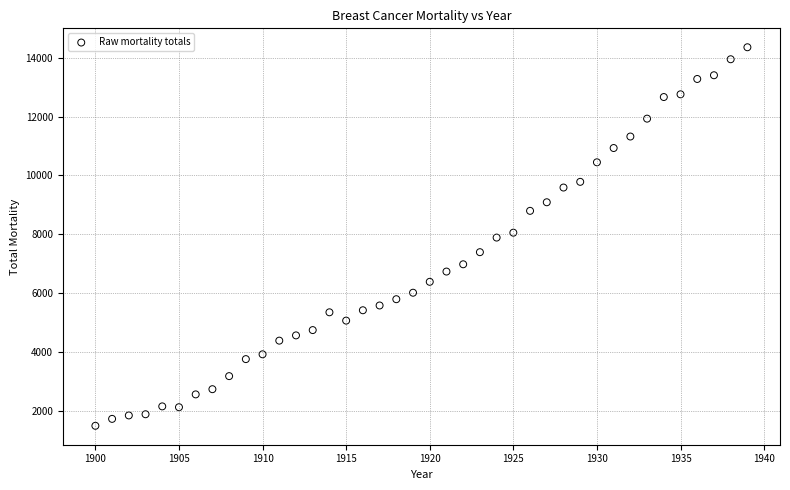

What is the range of X values (max minus min)?

39.0